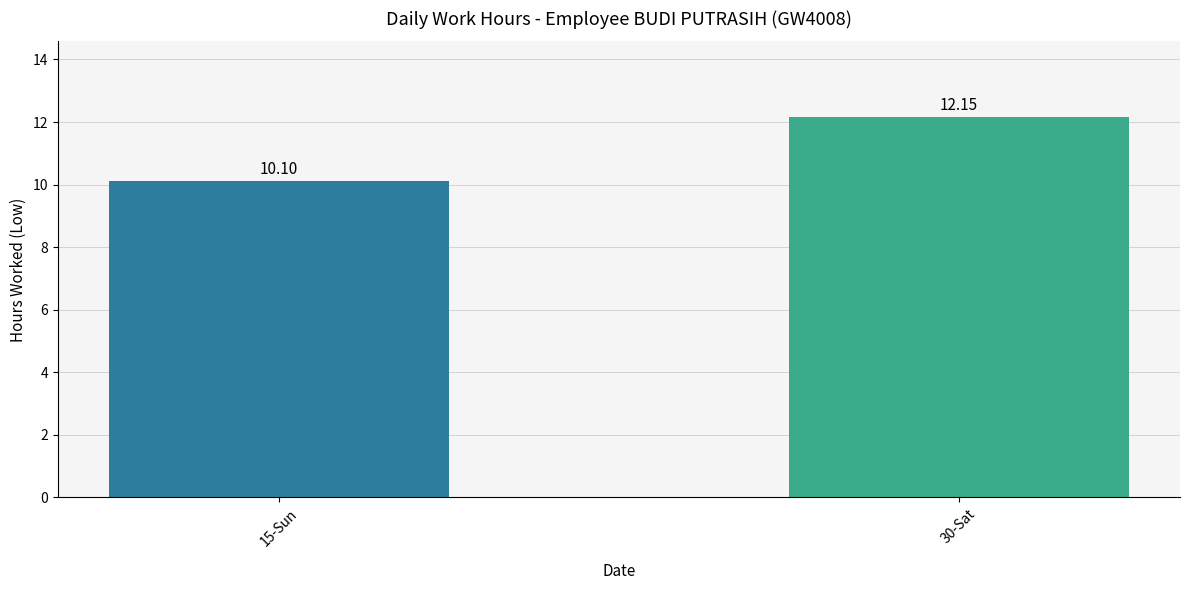

How many data points are less than 12?

1